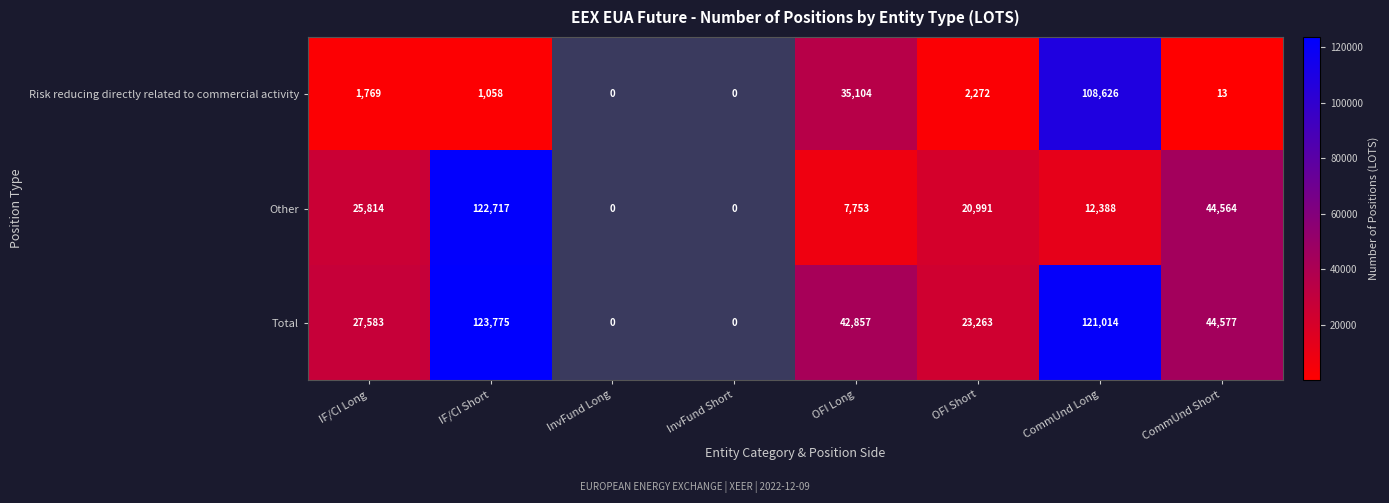

At CommUnd Short, list the series in order from largest to smallest.

Total, Other, Risk reducing directly related to commercial activity